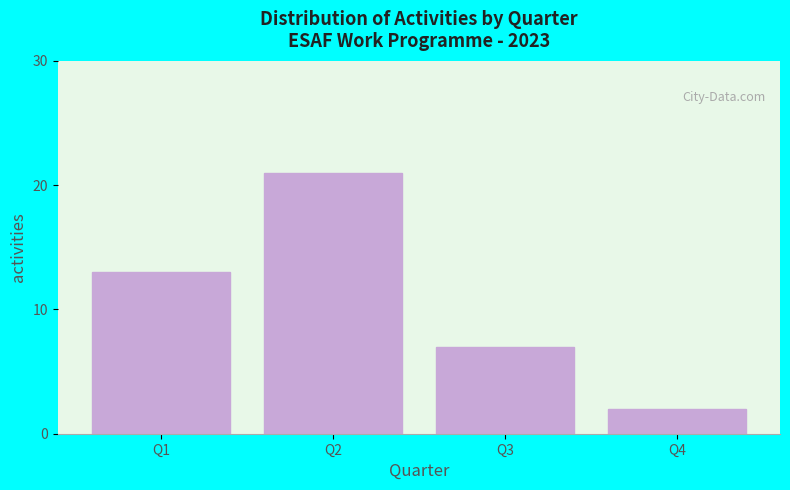

Reading left to right, list all the values displayed in this chart.

13	21	7	2